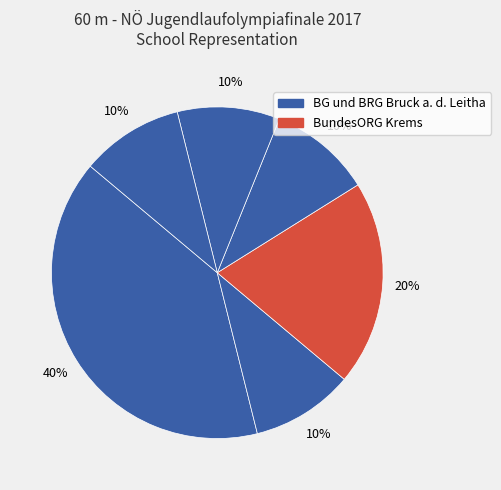

Count the number of slices in the pie.

6